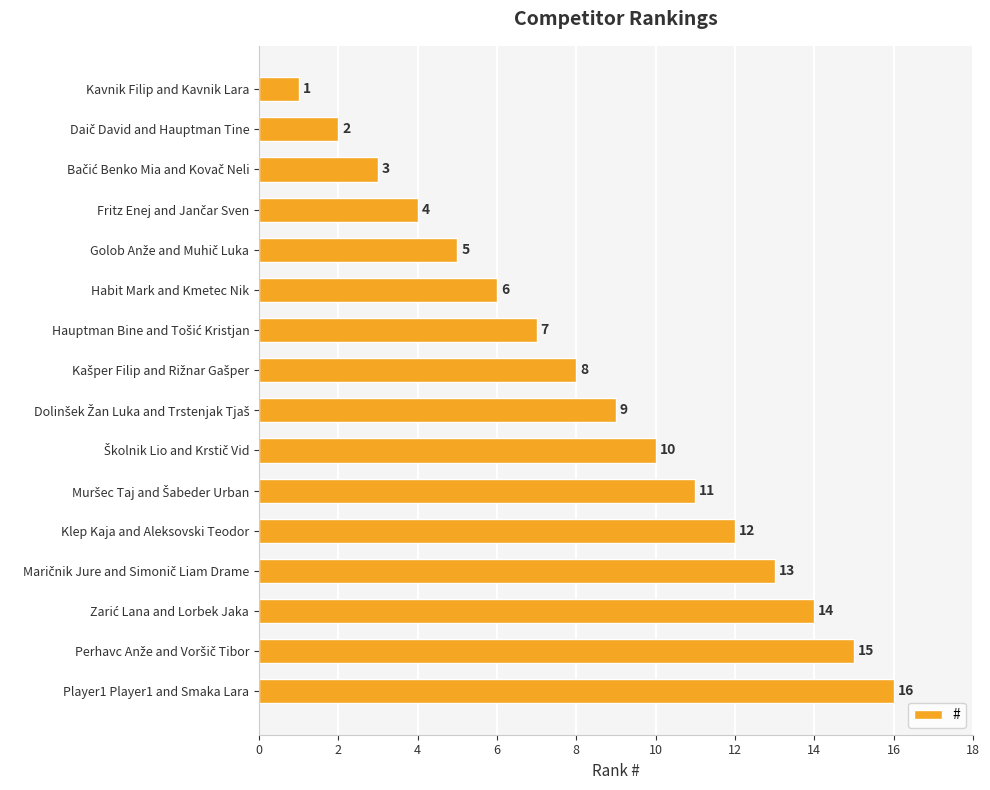

The value at Habit Mark and Kmetec Nik is 8. True or false?

False